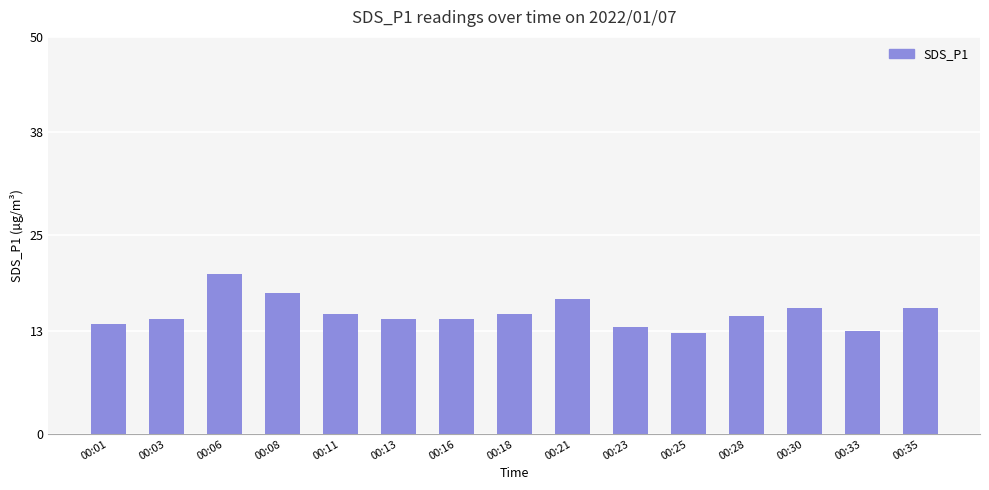

What is the ratio of the value at 00:35 to the value at 00:33?

1.2